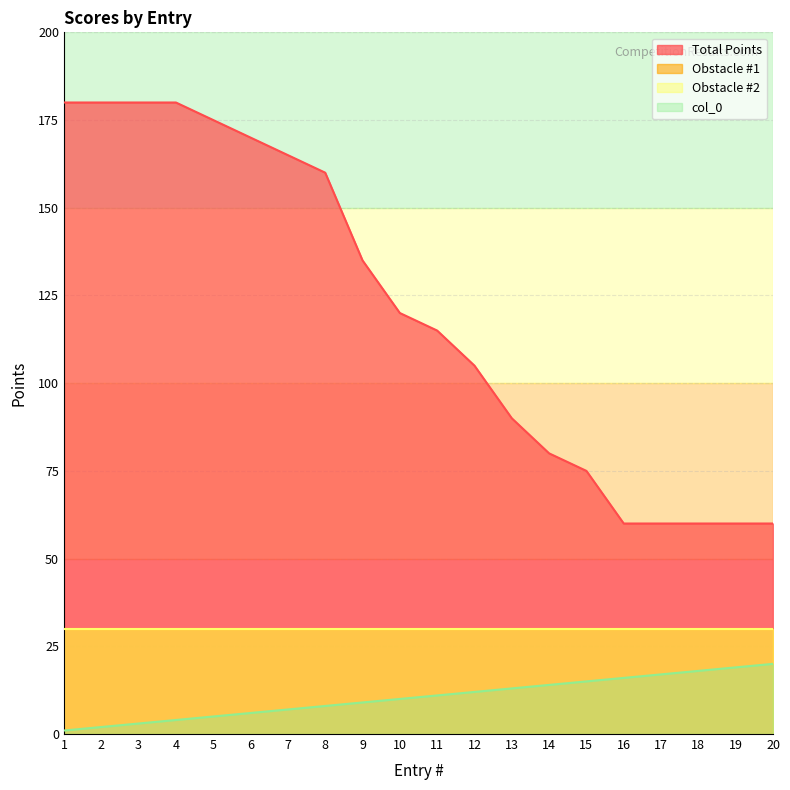

Which series has the largest range (max minus min)?

Total Points